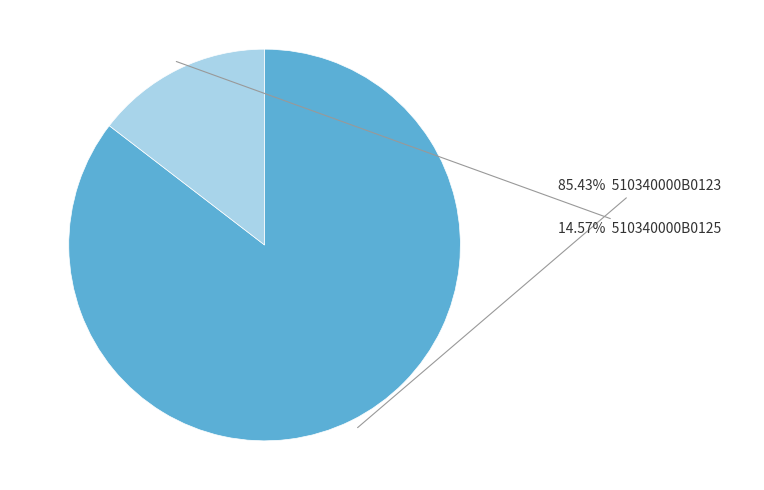

Is there a majority slice in this chart?

Yes